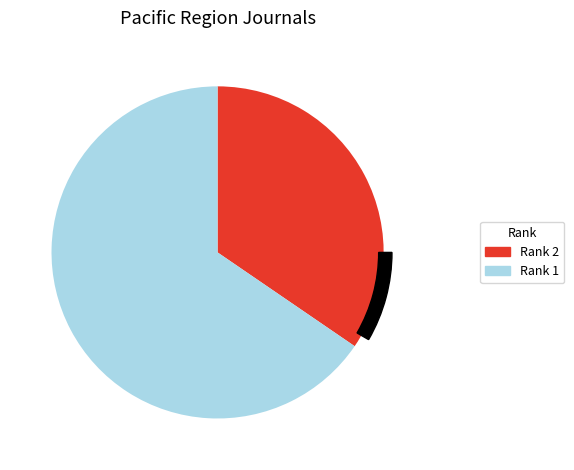

Which slice is the smallest?

Rank 2